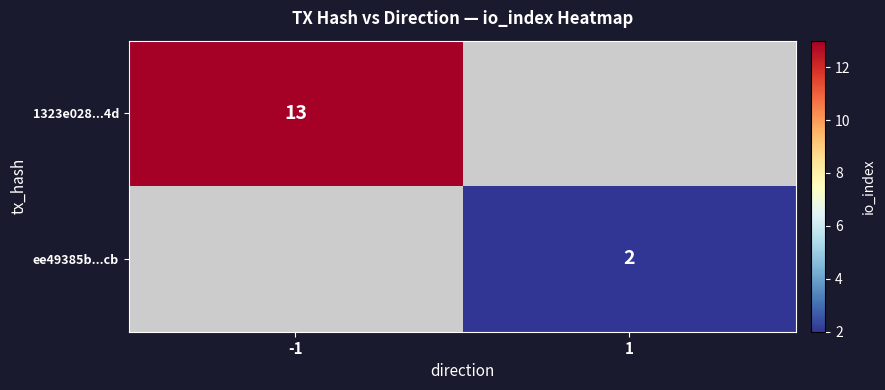

Which category has the highest value across all series?

-1